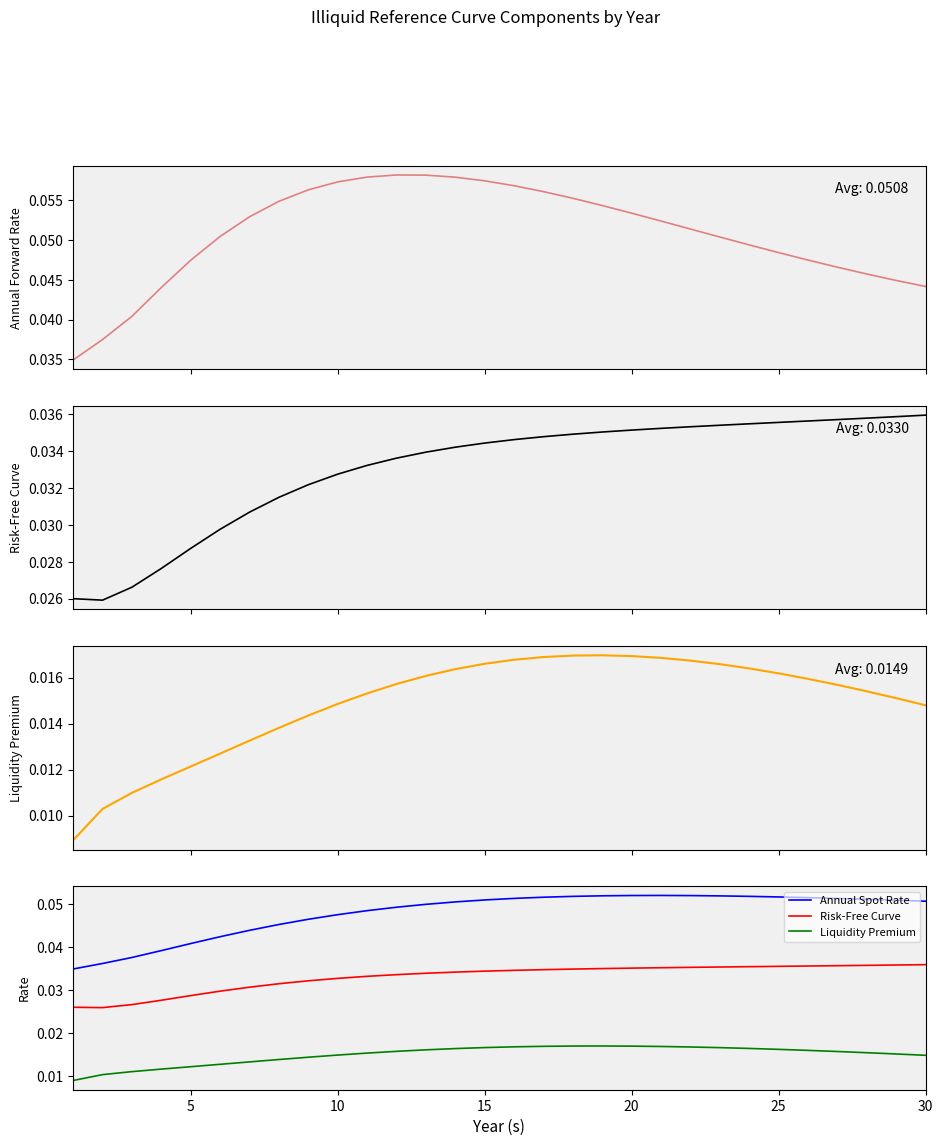

Which series has the largest range (max minus min)?

Annual Forward Rate